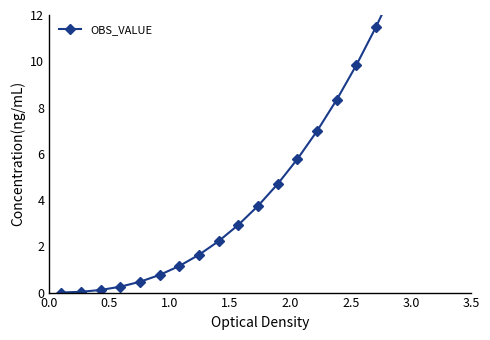

True or false: the data has more than 2 interior local peaks.

False